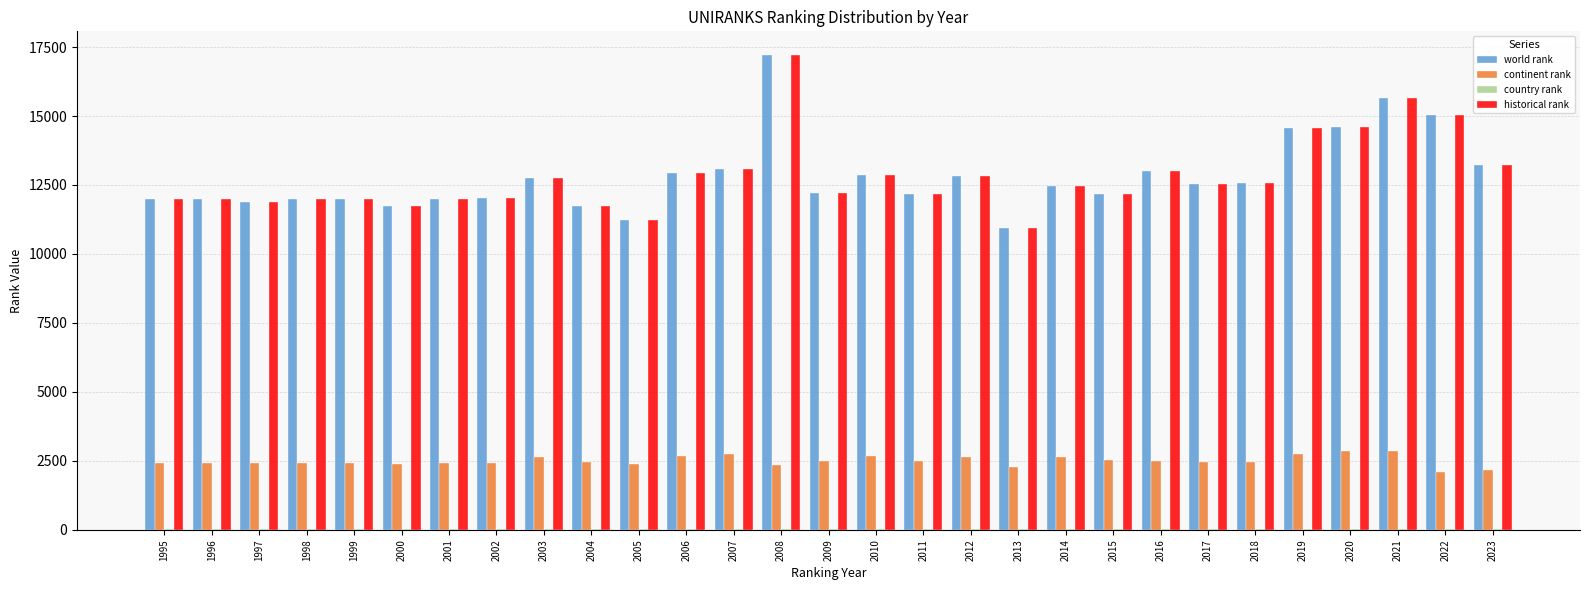

What is the sum of all world rank values?

371404